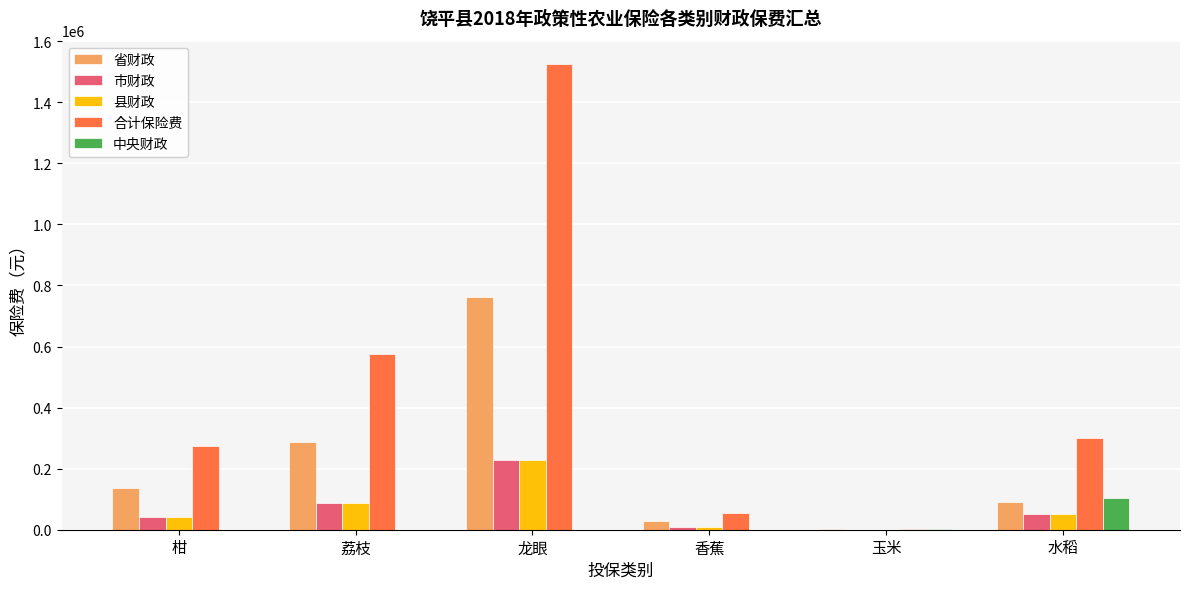

True or false: 中央财政 has a value of 178094.8 at 水稻.

False